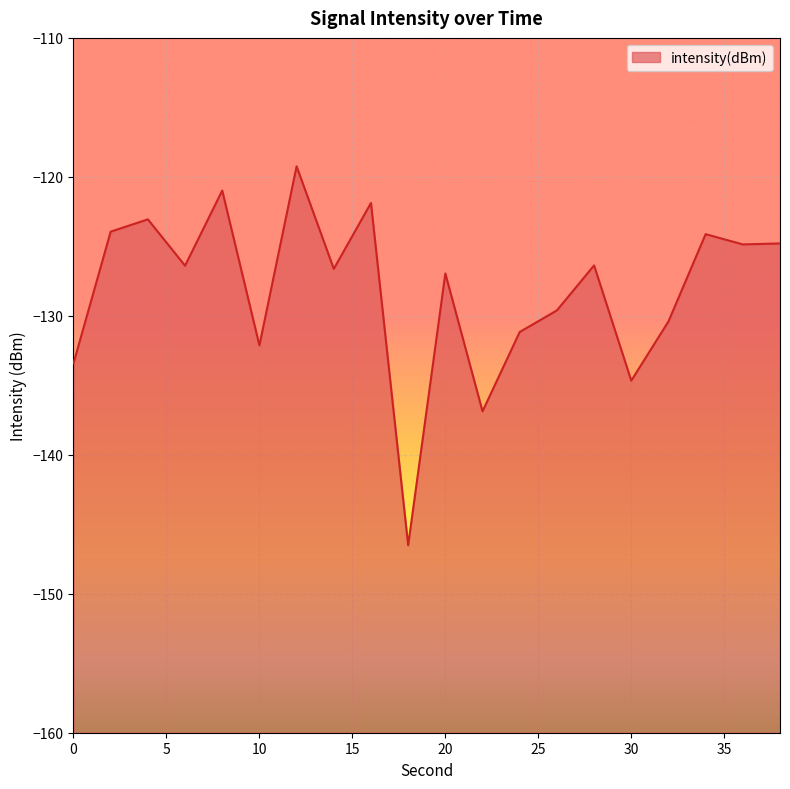

How many lines are shown in the chart?

1